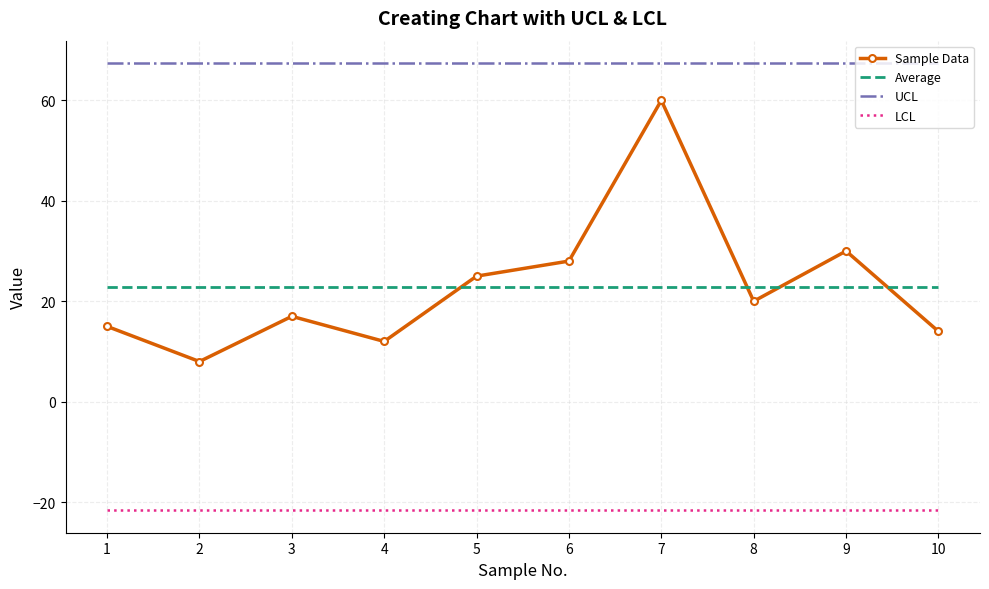

List the series in order of their peak value, lowest first.

LCL, Average, Sample Data, UCL